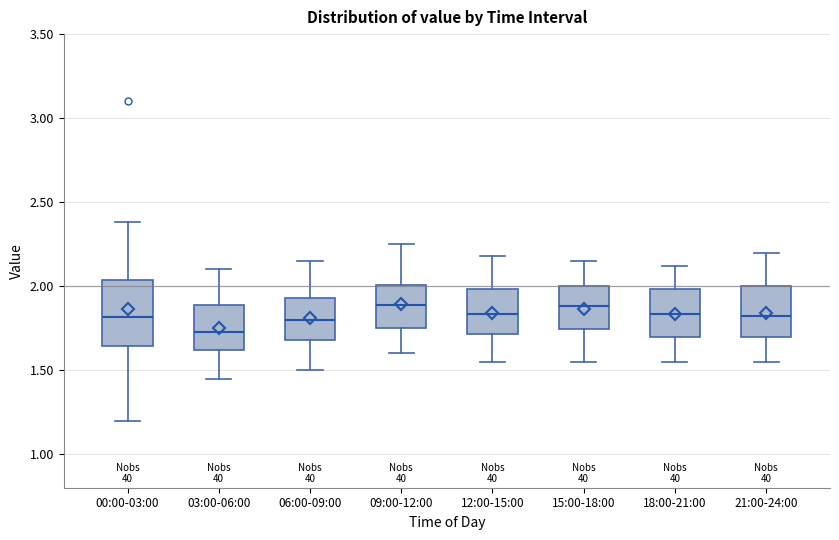

Which box is the tallest, from its lower edge to its upper edge?

00:00-03:00